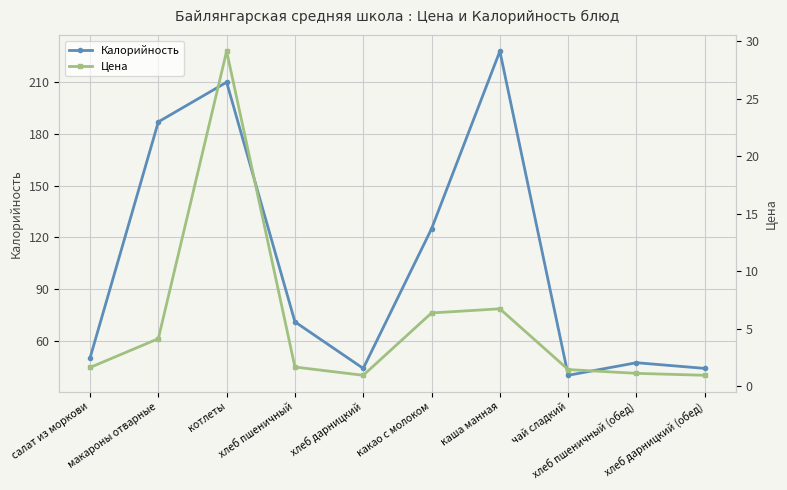

How many data points in Цена are above 1?

8